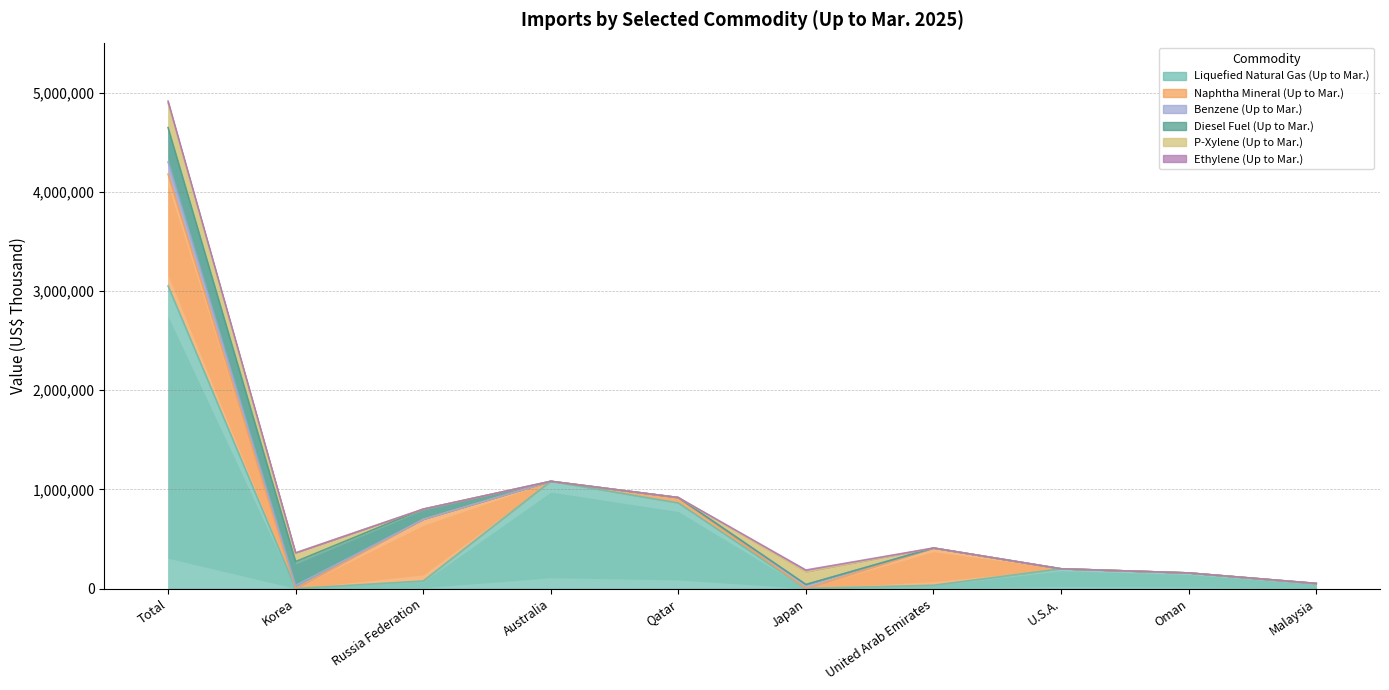

Rank the categories by Naphtha Mineral (Up to Mar.) value from lowest to highest.

Korea, Australia, Japan, Oman, Malaysia, U.S.A., Qatar, United Arab Emirates, Russia Federation, Total